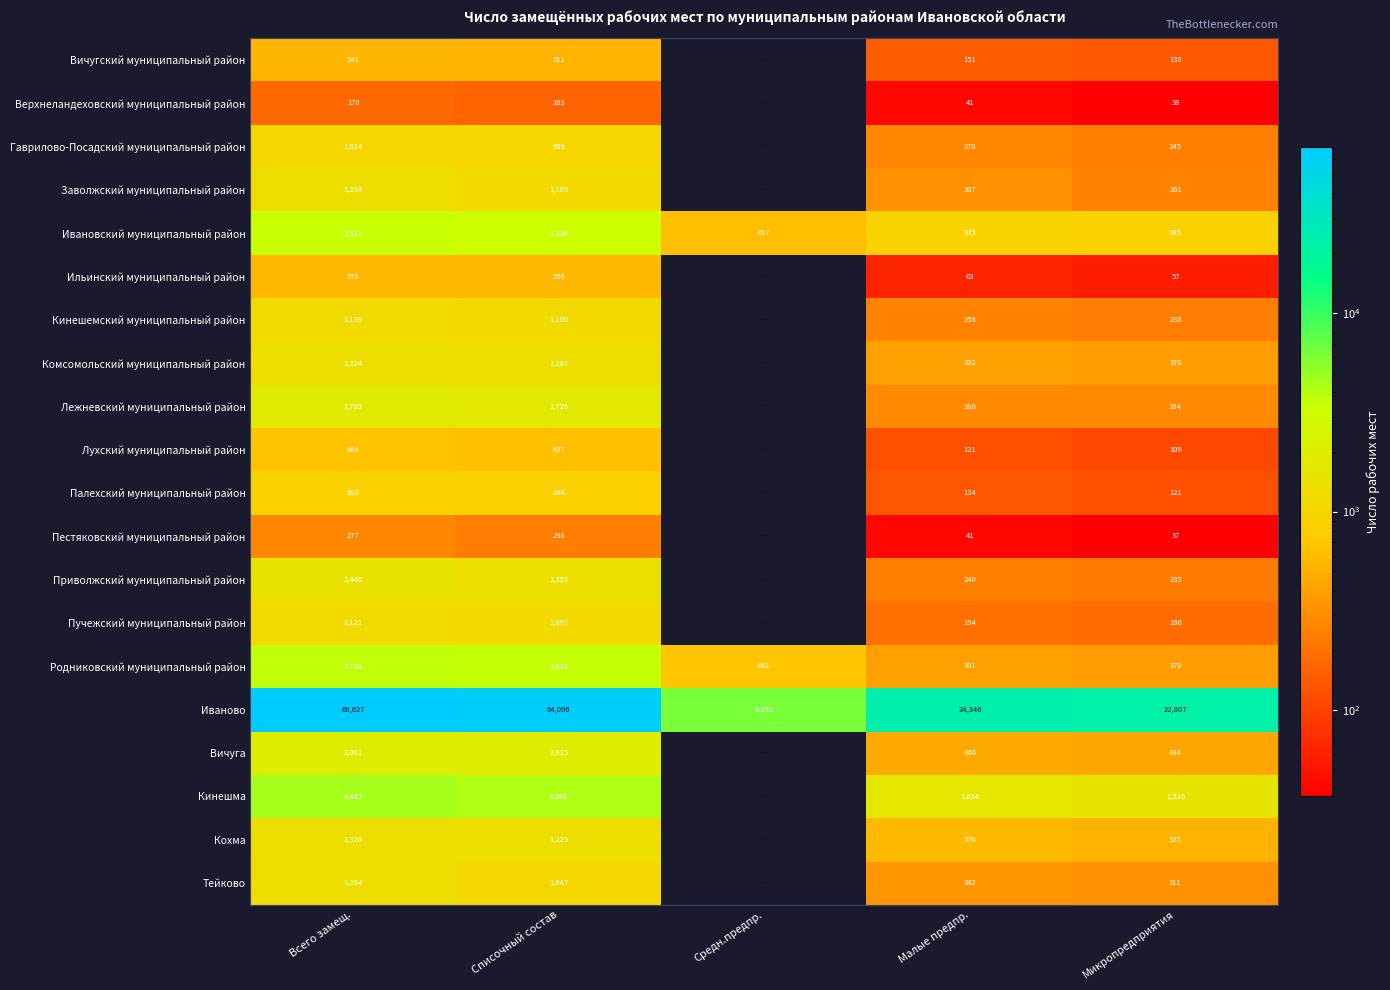

Which category has the lowest value in the Иваново series?

Средн.предпр.